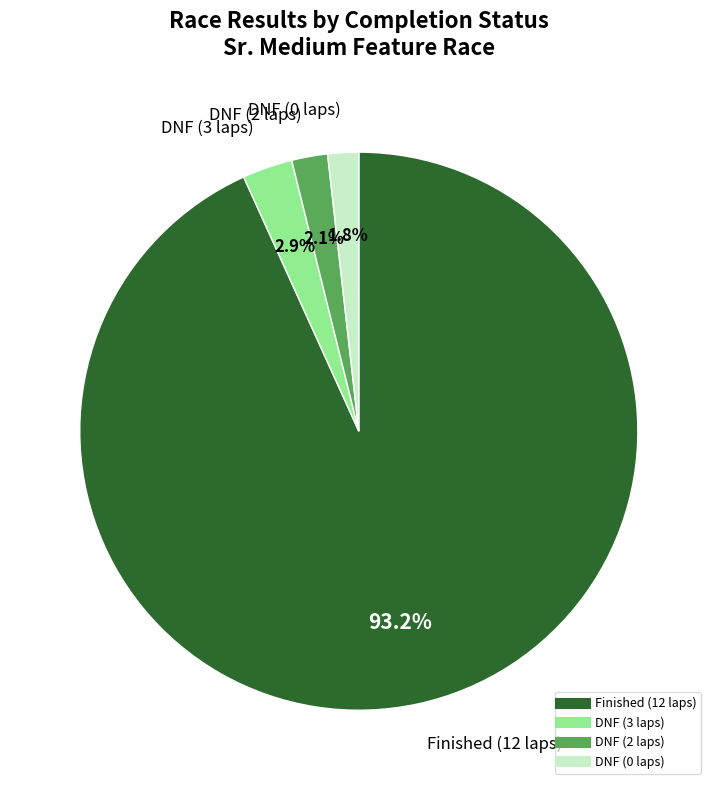

Does any single category account for the majority?

Yes